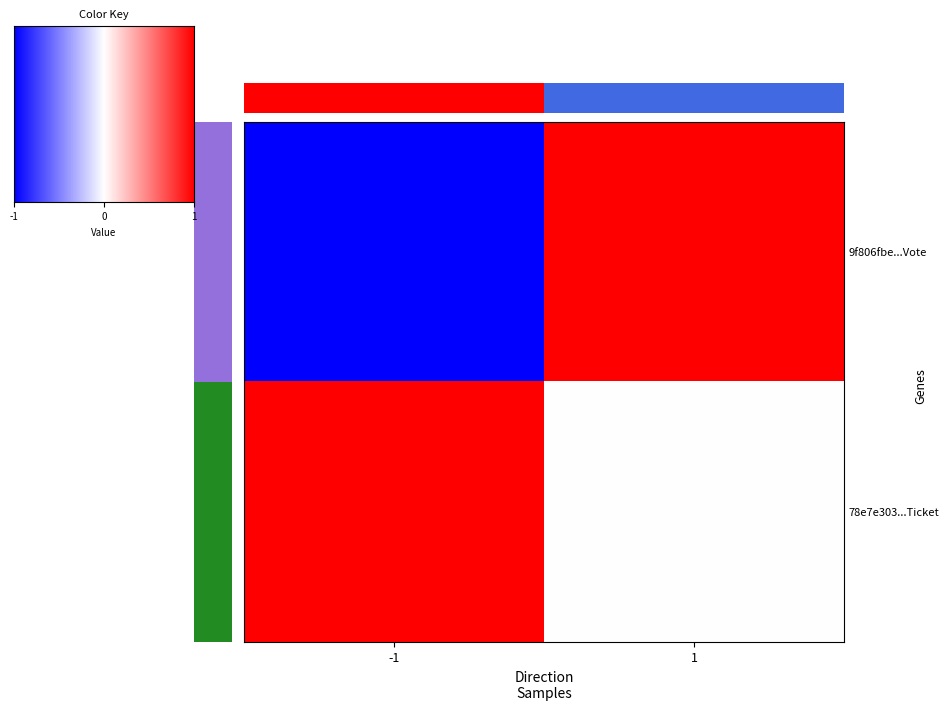

Where is 9f806fbecea0dc374cc75cc419688e83323c0fd nearest to the value 0?

-1